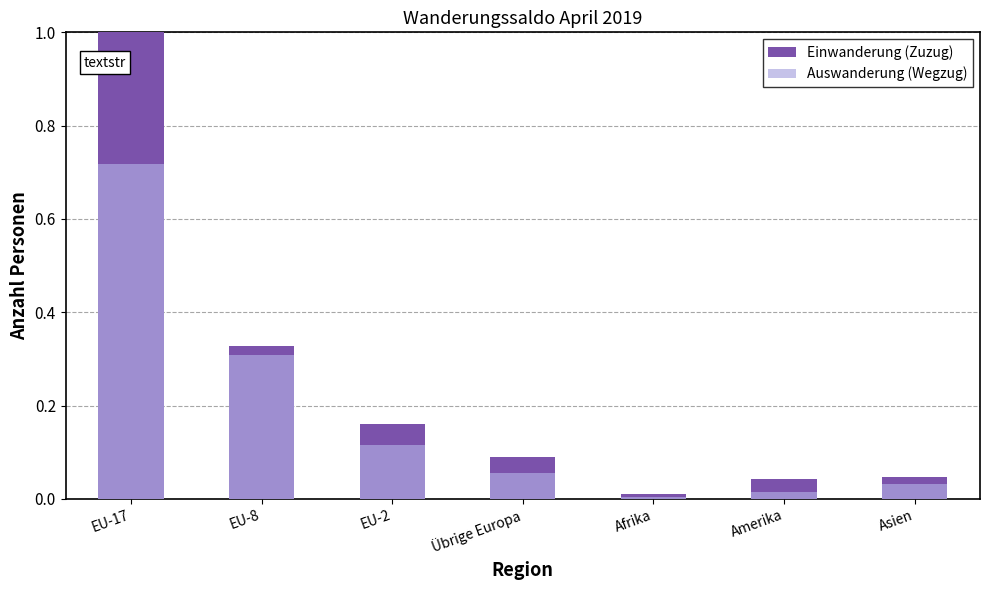

Which label corresponds to the smallest value in the chart?

Afrika